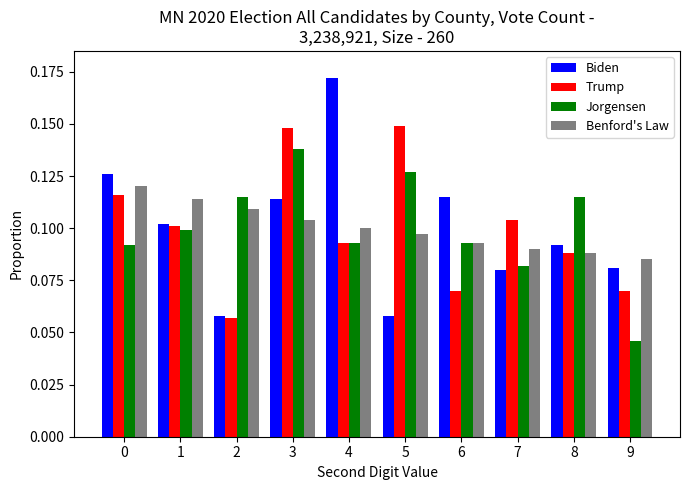

What are all the series names shown in the legend?

Biden, Trump, Jorgensen, Benford's Law